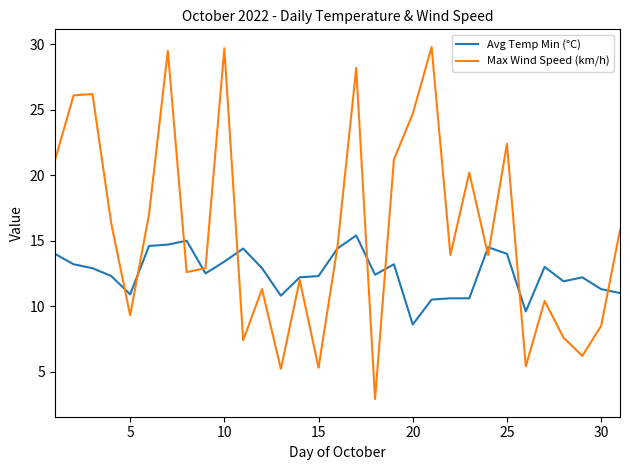

List the series in order of their peak value, highest first.

Max Wind Speed (km/h), Avg Temp Min (°C)